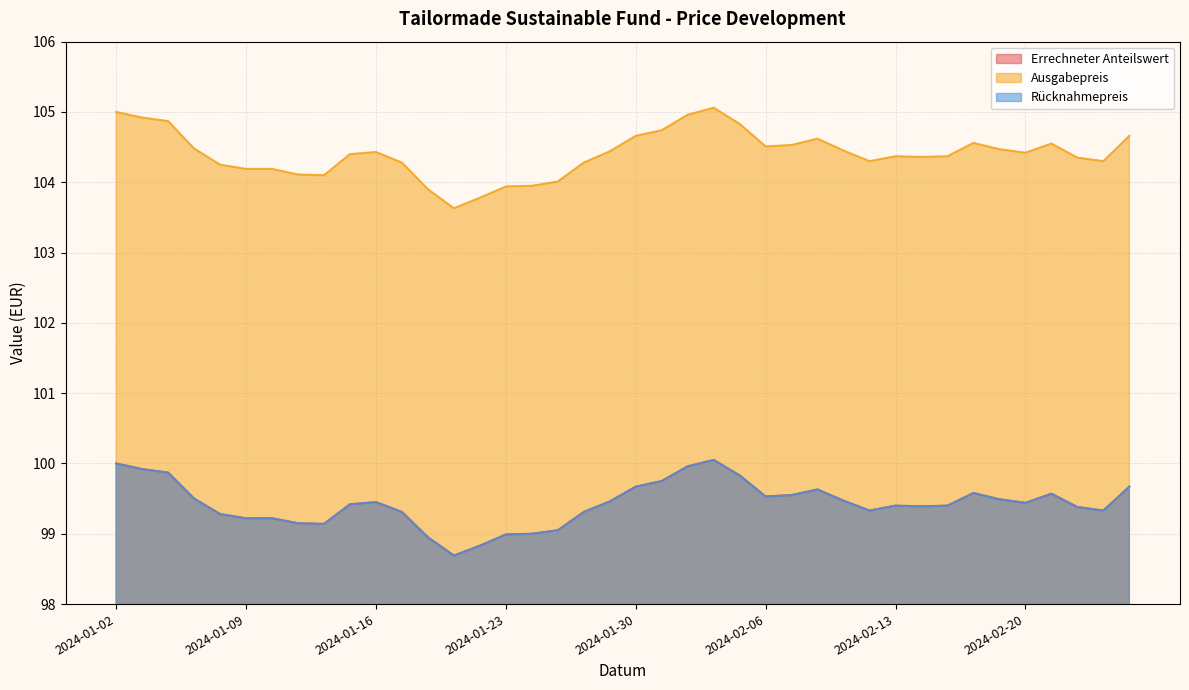

Is it true that Errechneter Anteilswert equals 99.5 at 2024-01-29?

True